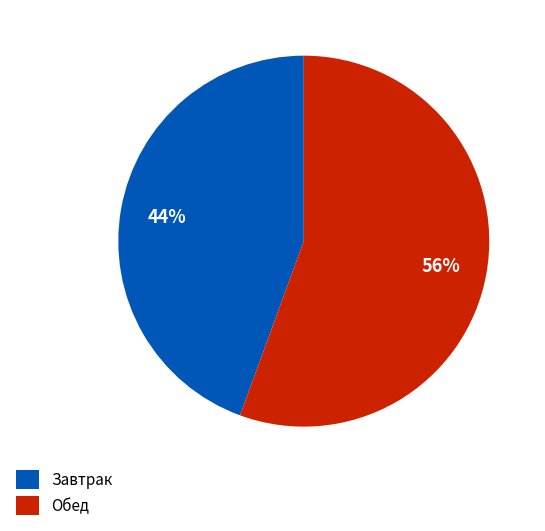

Combined, do Обед and Завтрак account for over 50%?

Yes